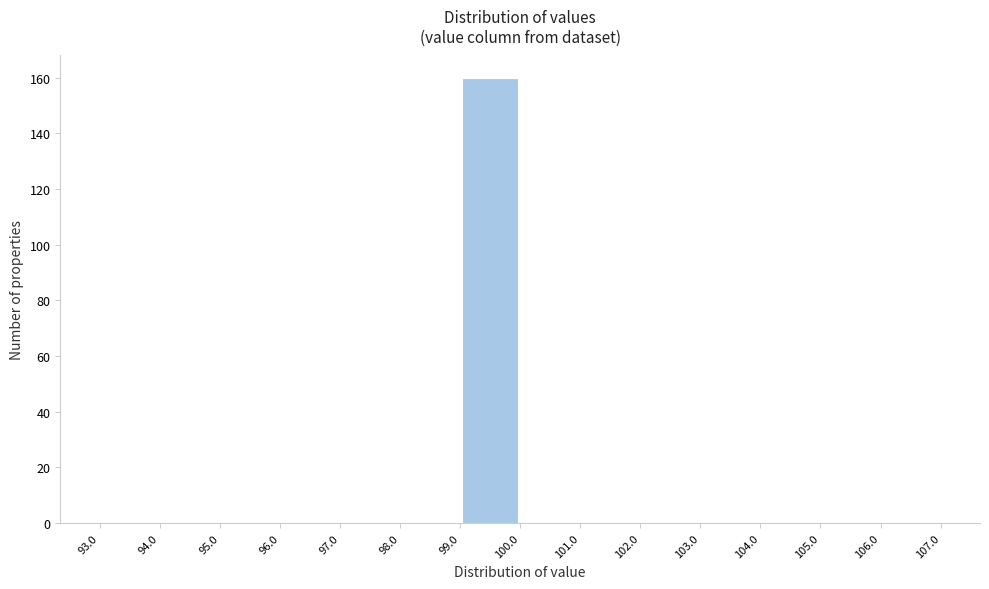

Reading left to right, transcribe this chart: for each bar, give the range it covers on the x-axis and its height. The values are not printed on the chart, so give them approximately, as read against the axis.

93.0 to 94.0: 0
94.0 to 95.0: 0
95.0 to 96.0: 0
96.0 to 97.0: 0
97.0 to 98.0: 0
98.0 to 99.0: 0
99.0 to 100.0: 160
100.0 to 101.0: 0
101.0 to 102.0: 0
102.0 to 103.0: 0
103.0 to 104.0: 0
104.0 to 105.0: 0
105.0 to 106.0: 0
106.0 to 107.0: 0